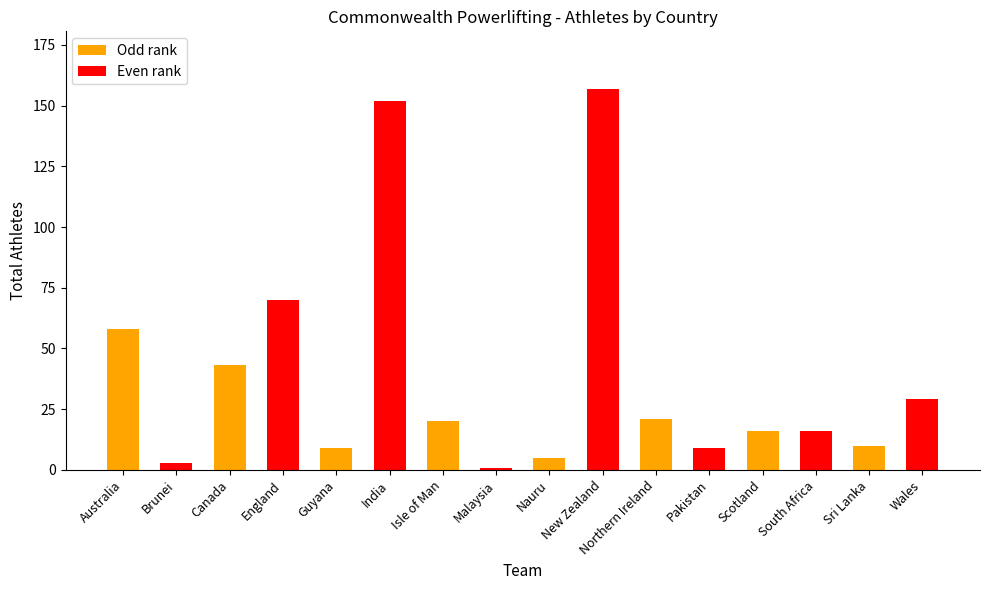

What is the sum of the values at South Africa and Pakistan?

25